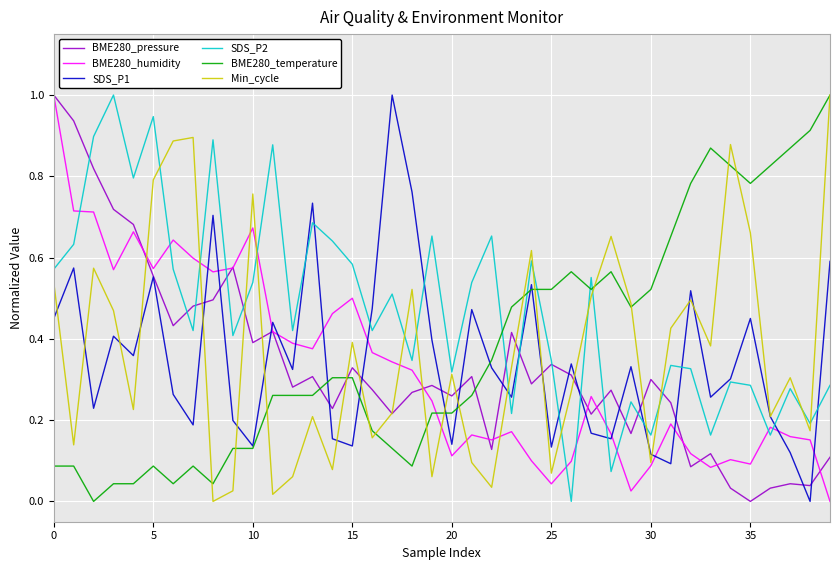

What is the highest value of the BME280_temperature series?

1.0